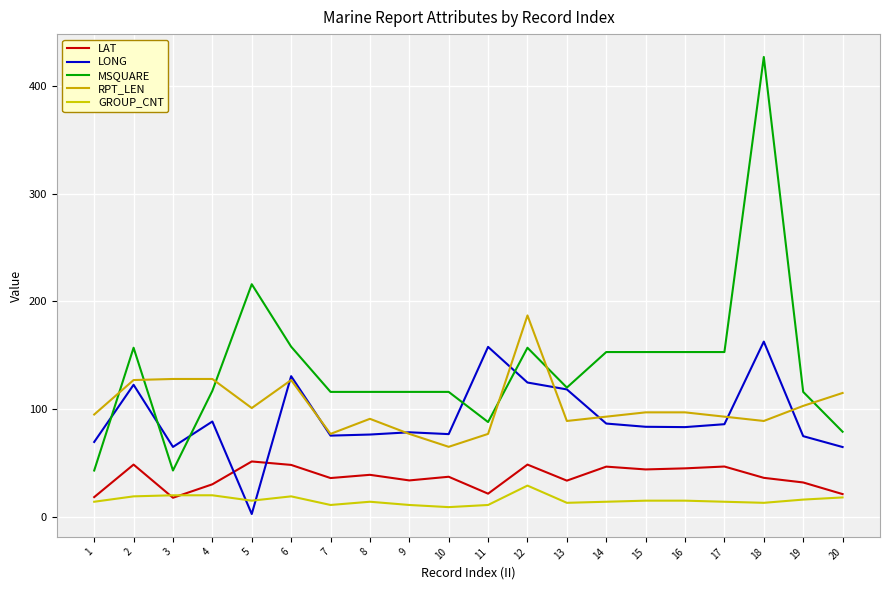

Read the LAT value at 7.

36.0